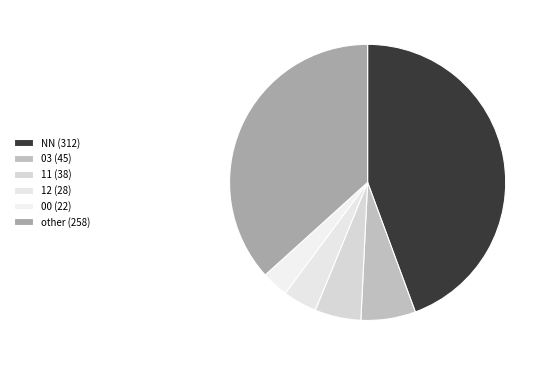

What percentage do 12 and other together represent?

40.7%